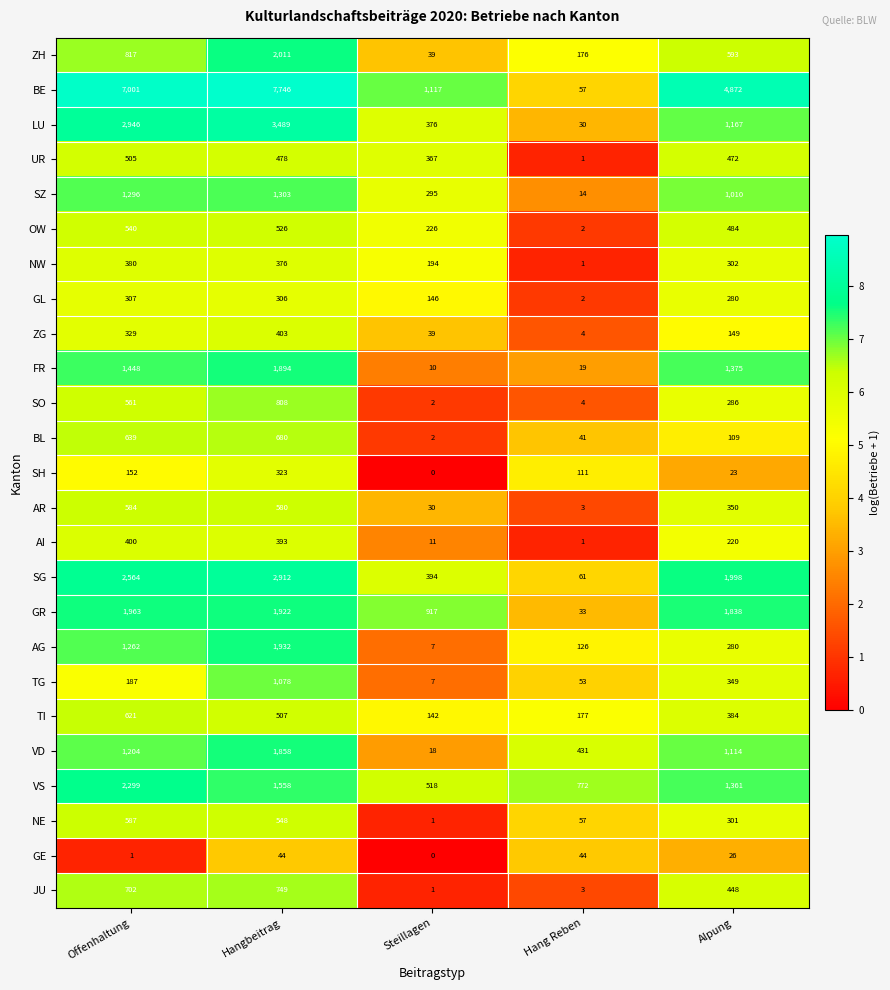

What is the spread (max minus min) of values at Hang Reben?

771